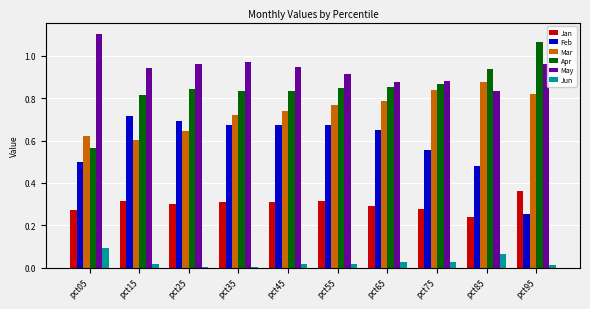

What is the total value across all series at pct65?

3.5